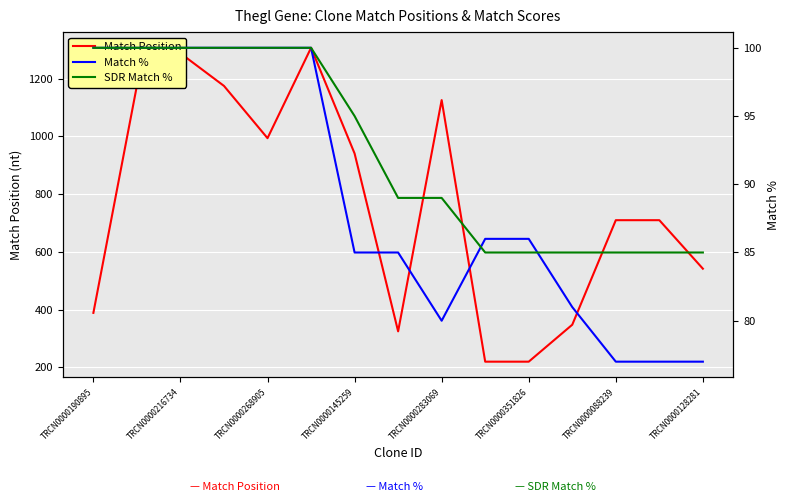

True or false: Match Position has a value of 844 at TRCN0000128281.

False